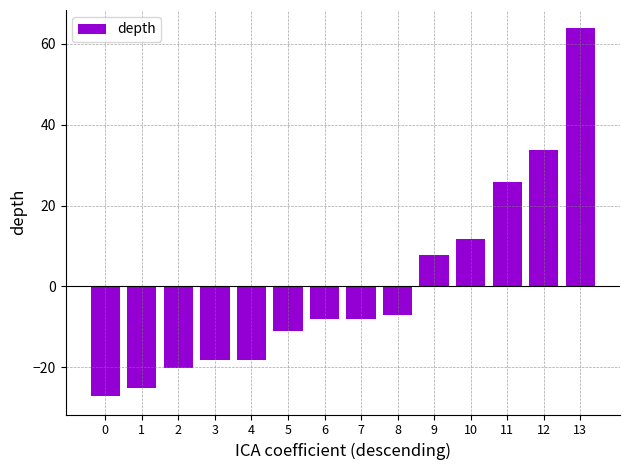

How many distinct data groups are displayed?

1